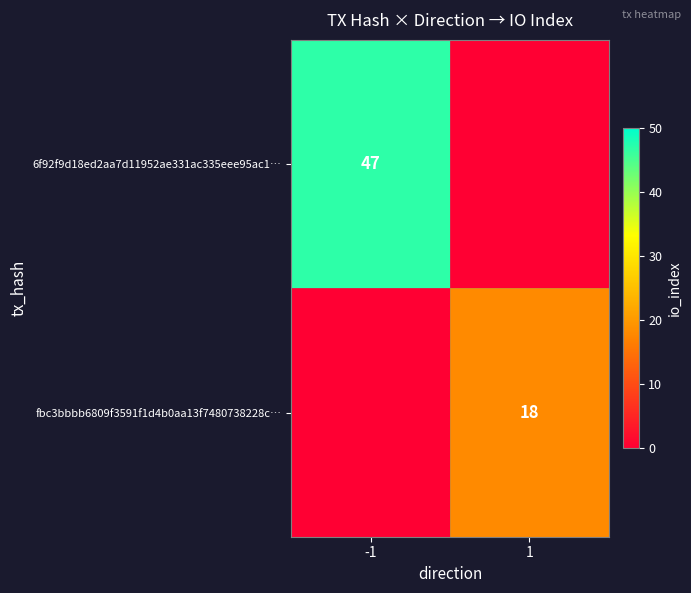

Is it true that 6f92f9d18ed2aa7d11952ae331ac335eee95ac1… equals 47 at -1?

True